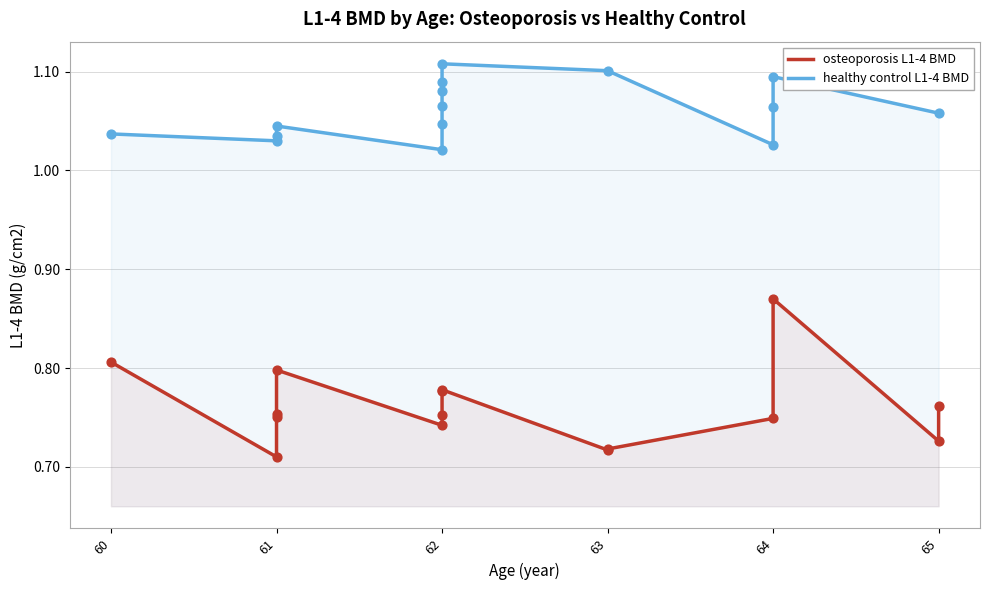

Is the value of osteoporosis L1-4 BMD at 62 greater than the value of healthy control L1-4 BMD at 61?

No